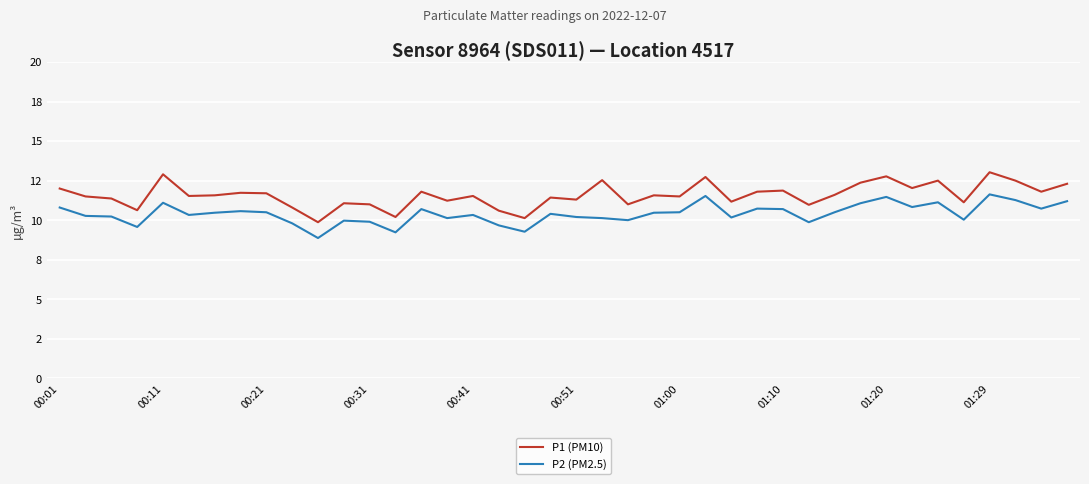

What are all the series names shown in the legend?

P1 (PM10), P2 (PM2.5)